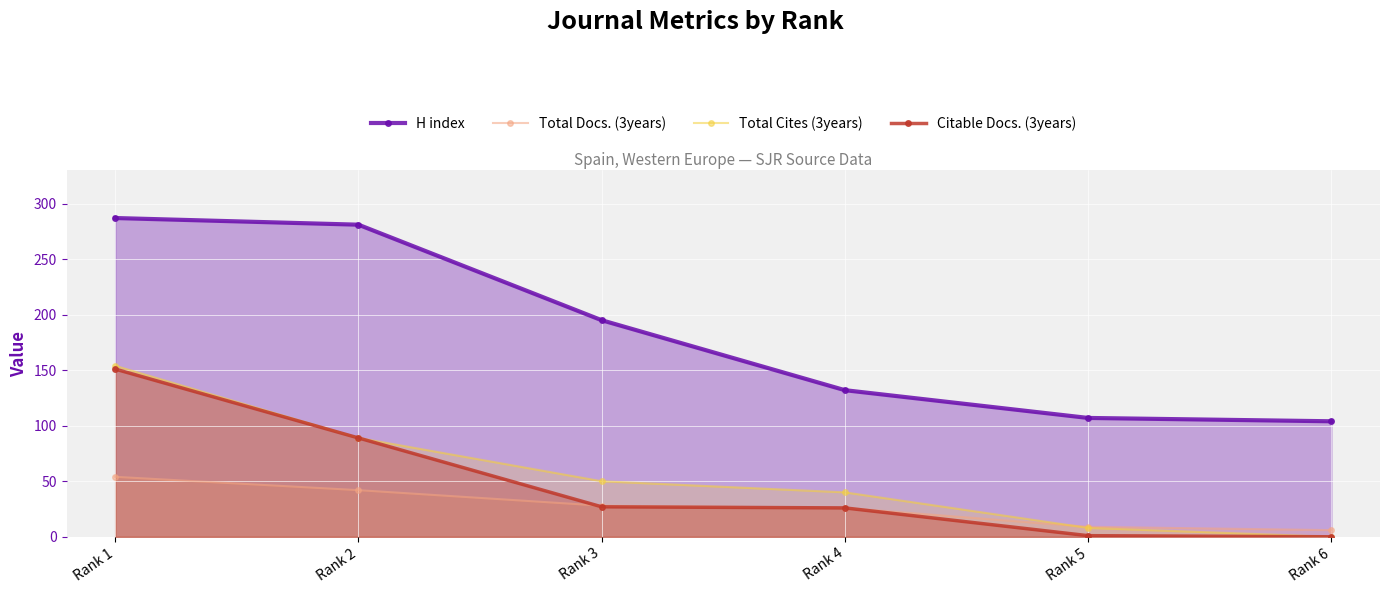

At how many categories does at least one series exceed 255?

2